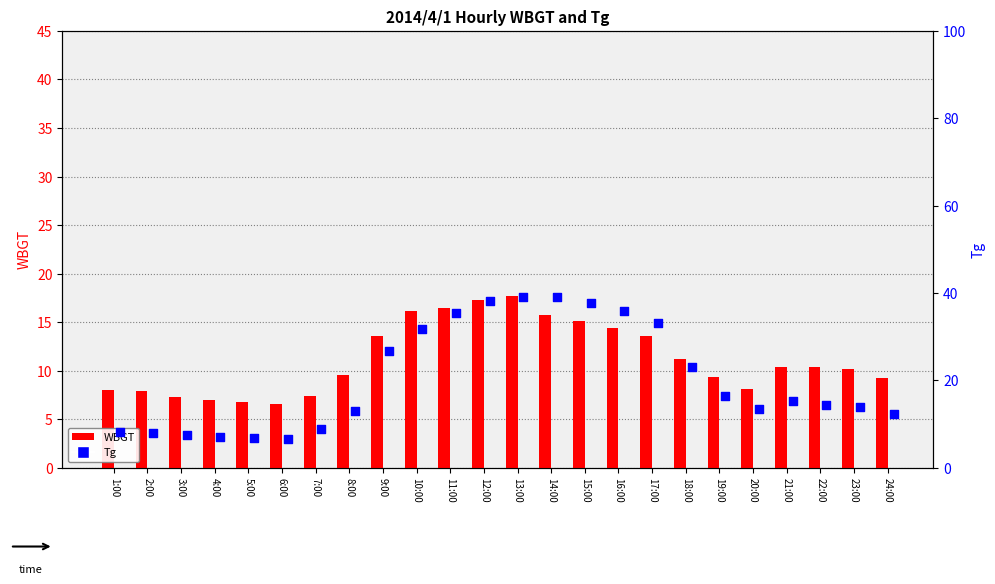

Which series reaches the maximum Y coordinate?

Tg